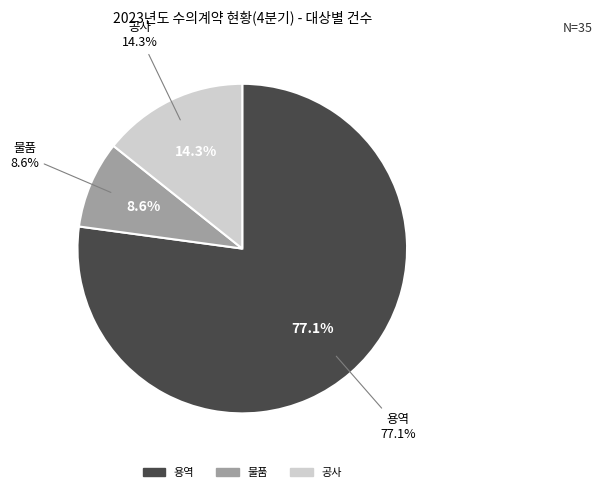

To the nearest percent, what percentage of the pie is 공사?

14%